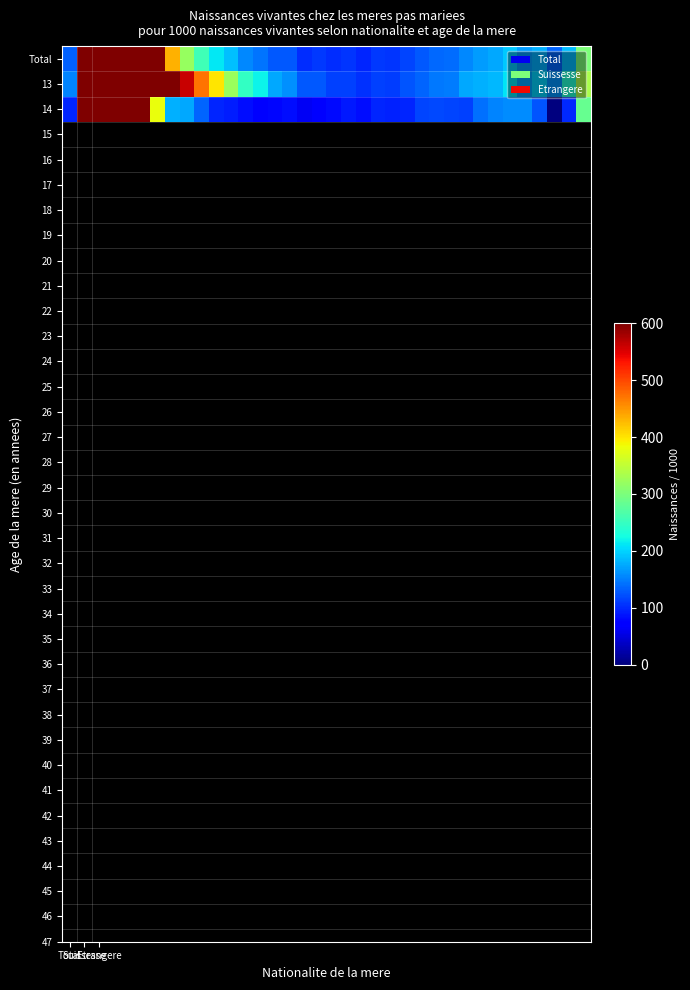

List the series in order of their overall mean, lowest first.

14, Total, 13